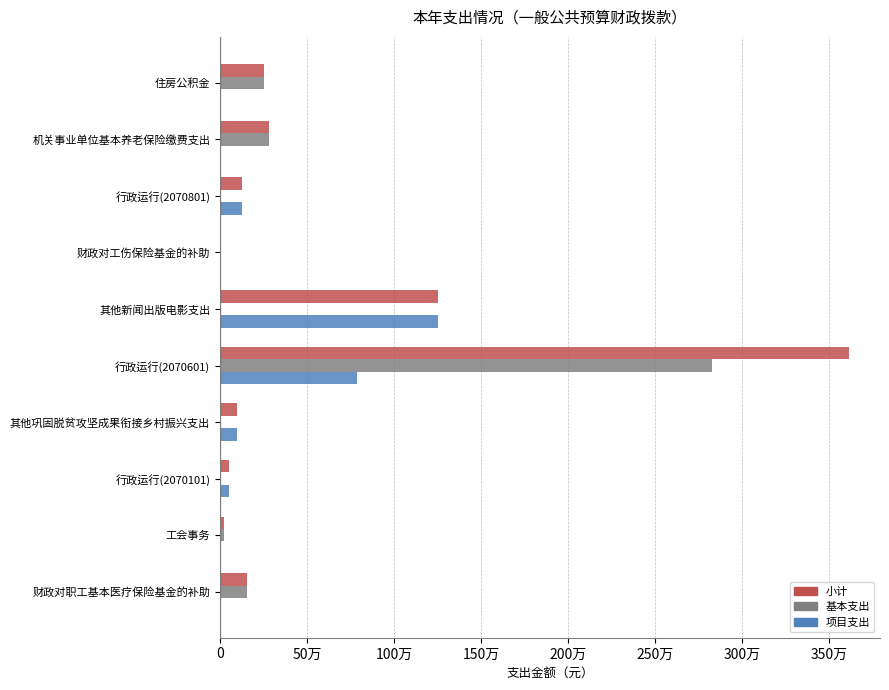

What are all the series names shown in the legend?

小计, 基本支出, 项目支出